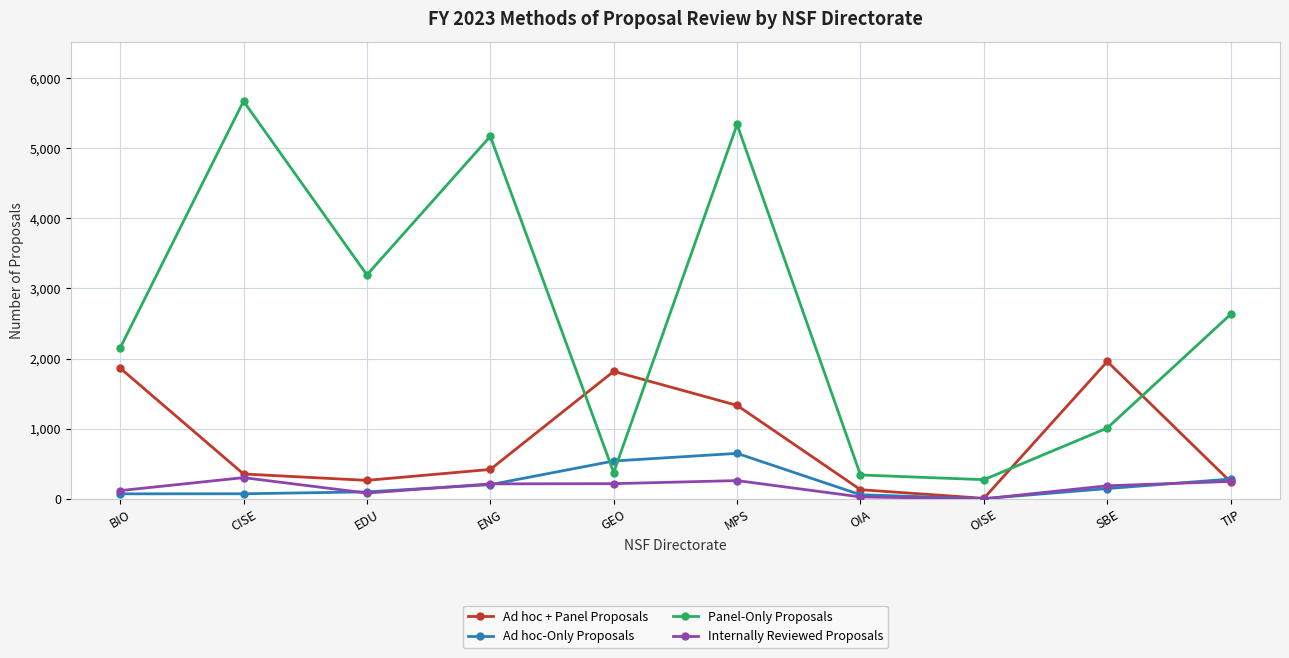

What is the spread (max minus min) of values at MPS?

5077